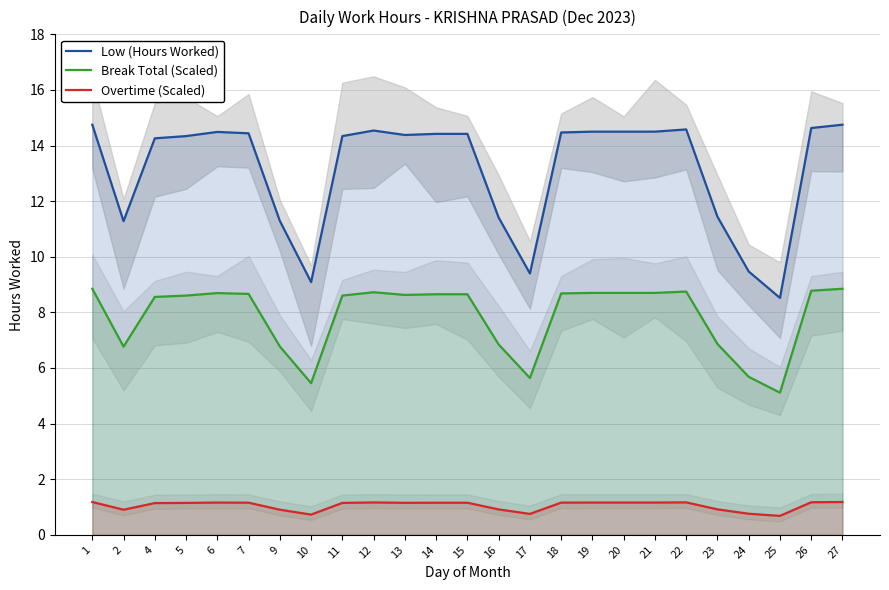

Reading left to right, list all the values displayed in this chart.

Low (Hours Worked): 14.8	11.3	14.3	14.3	14.5	14.4	11.3	9.1	14.3	14.5	14.4	14.4	14.4	11.4	9.4	14.5	14.5	14.5	14.5	14.6	11.4	9.5	8.5	14.6	14.8
Break Total (Scaled): 8.8	6.8	8.6	8.6	8.7	8.7	6.8	5.5	8.6	8.7	8.6	8.7	8.7	6.8	5.6	8.7	8.7	8.7	8.7	8.7	6.9	5.7	5.1	8.8	8.8
Overtime (Scaled): 1.2	0.9	1.1	1.1	1.2	1.2	0.9	0.7	1.1	1.2	1.2	1.2	1.2	0.9	0.8	1.2	1.2	1.2	1.2	1.2	0.9	0.8	0.7	1.2	1.2